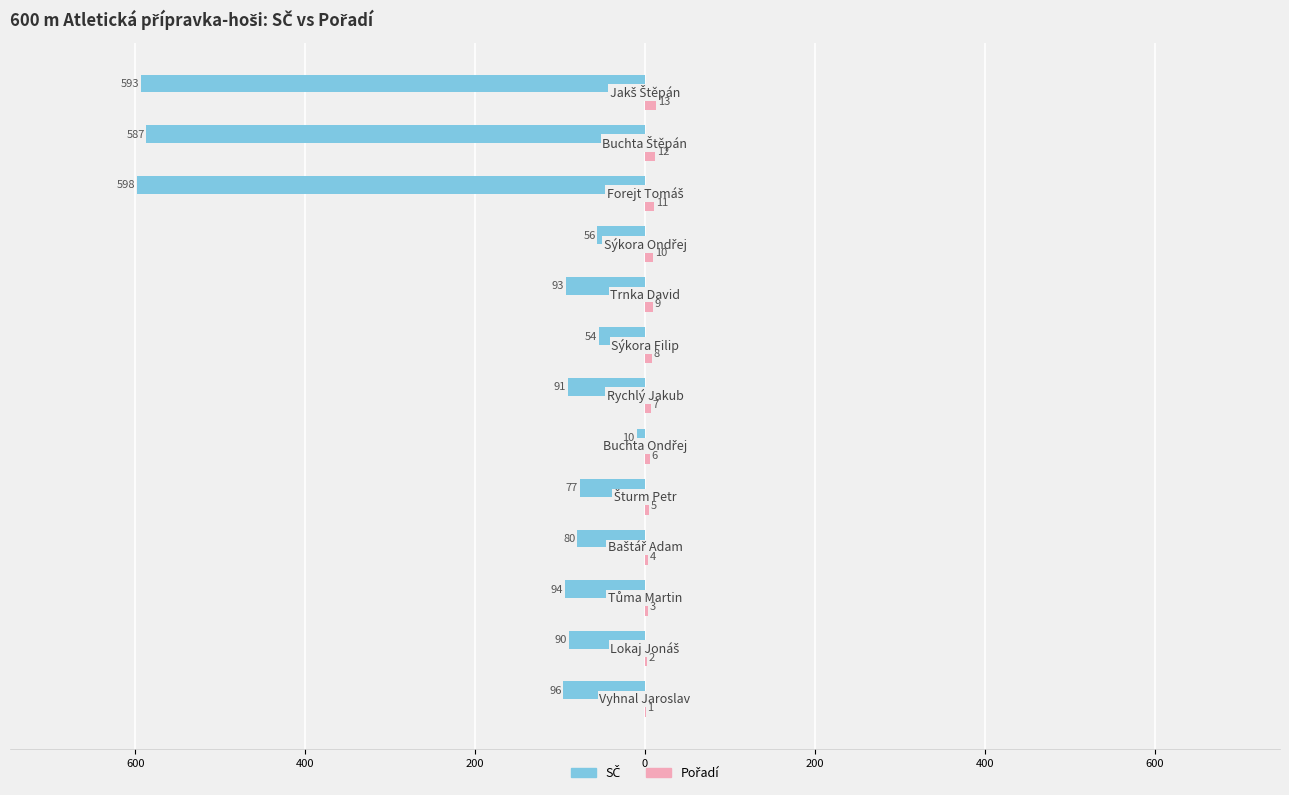

How many bars are there in each group?

2